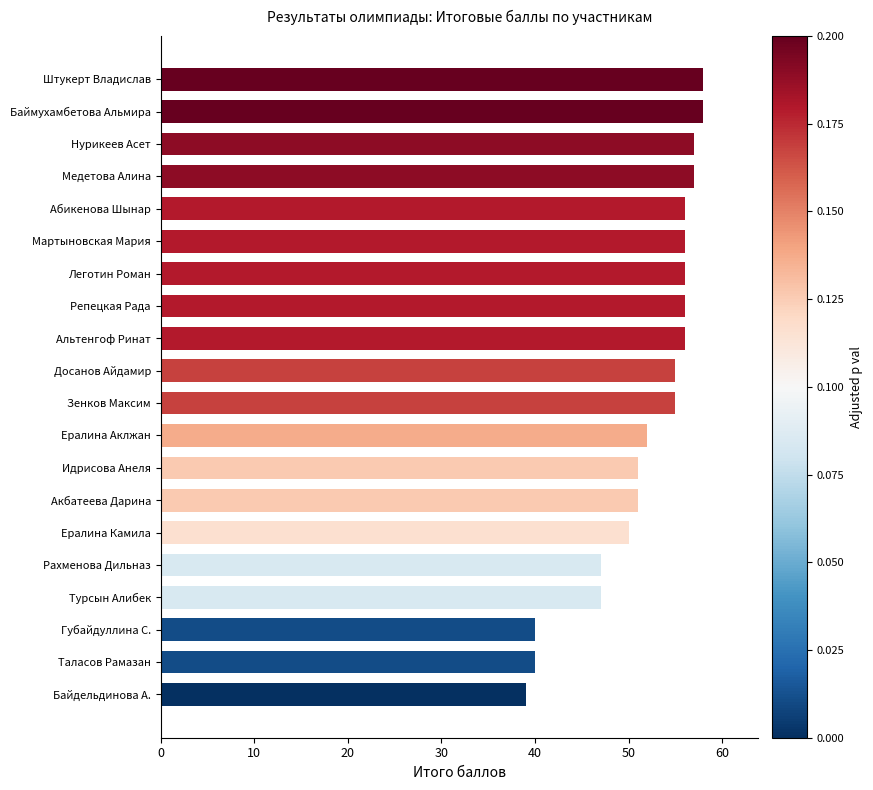

What is the difference between the maximum and second lowest values?

18